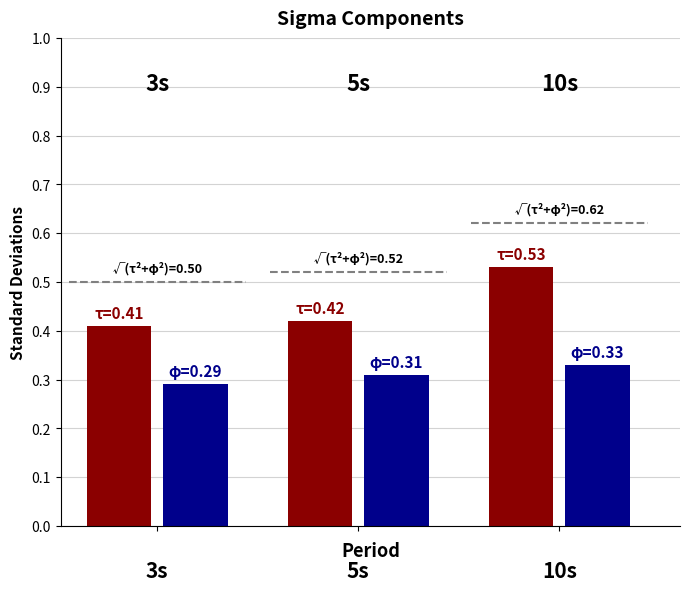

At how many categories does at least one series exceed 0?

3